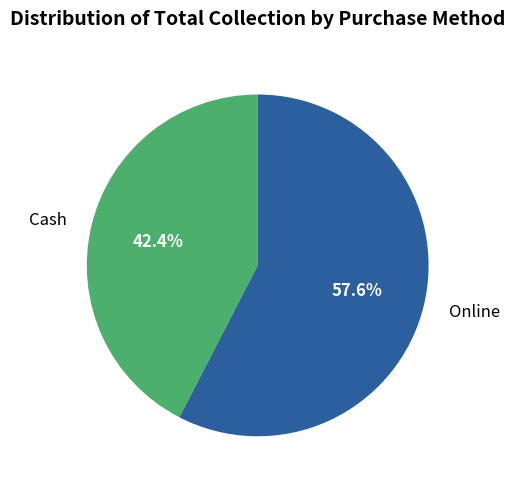

Rank the categories by value from highest to lowest.

Online, Cash